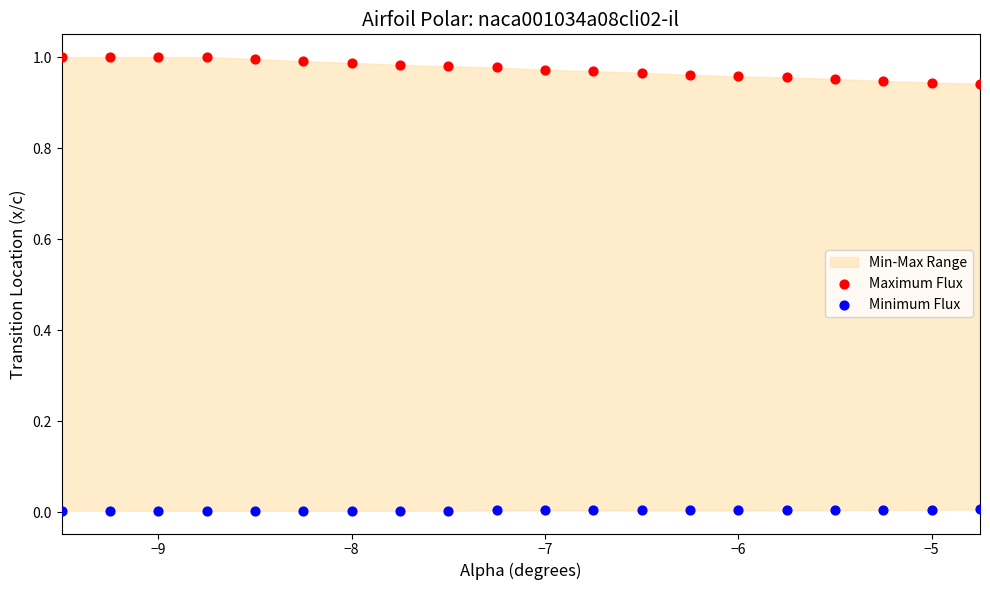

Across all data points, what is the range of X values (max minus min)?

4.8